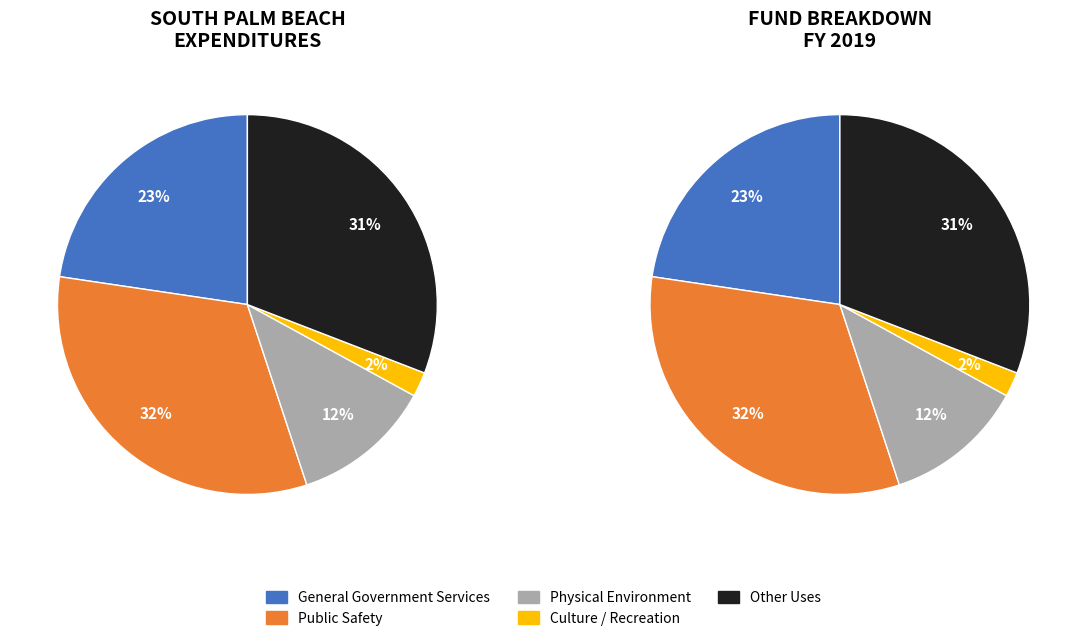

How many slices are in this pie chart?

5